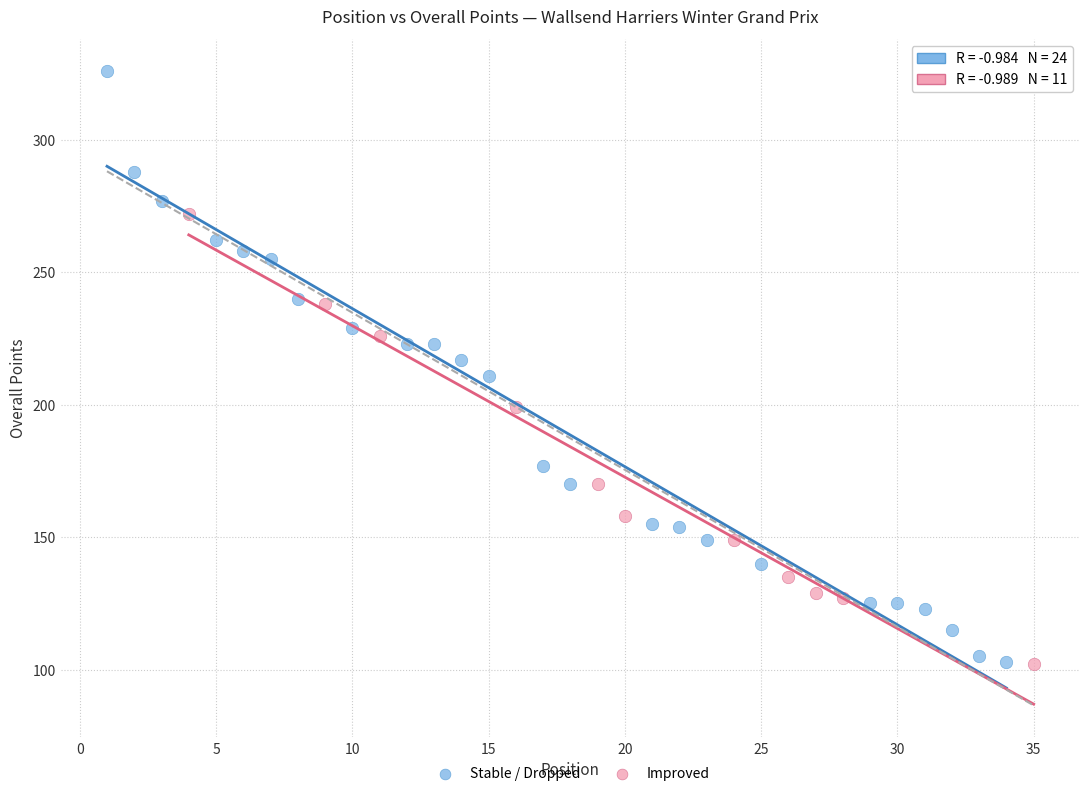

Which series contains the highest Y value?

Stable / Dropped